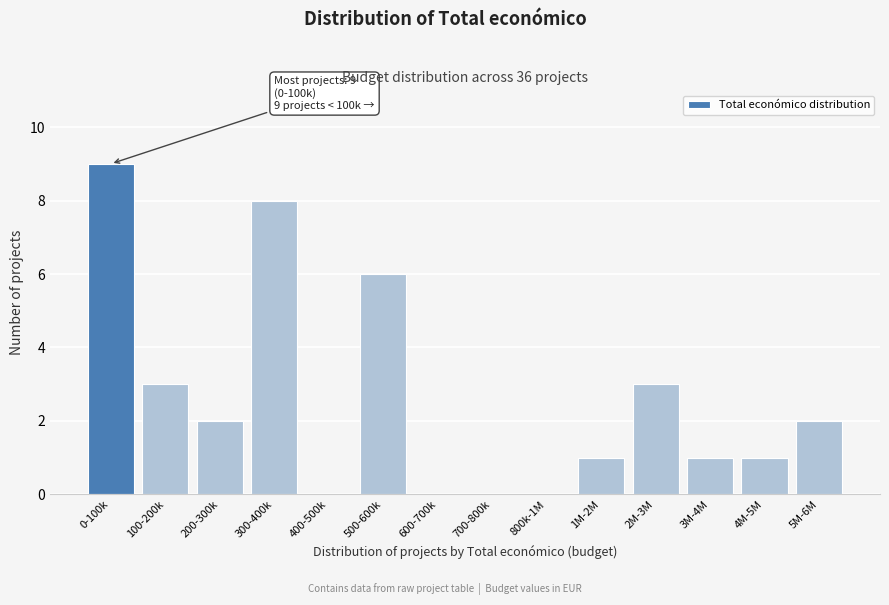

Reading right to left, what are all the values shown in this chart?

5M-6M=2	4M-5M=1	3M-4M=1	2M-3M=3	1M-2M=1	800k-1M=0	700-800k=0	600-700k=0	500-600k=6	400-500k=0	300-400k=8	200-300k=2	100-200k=3	0-100k=9